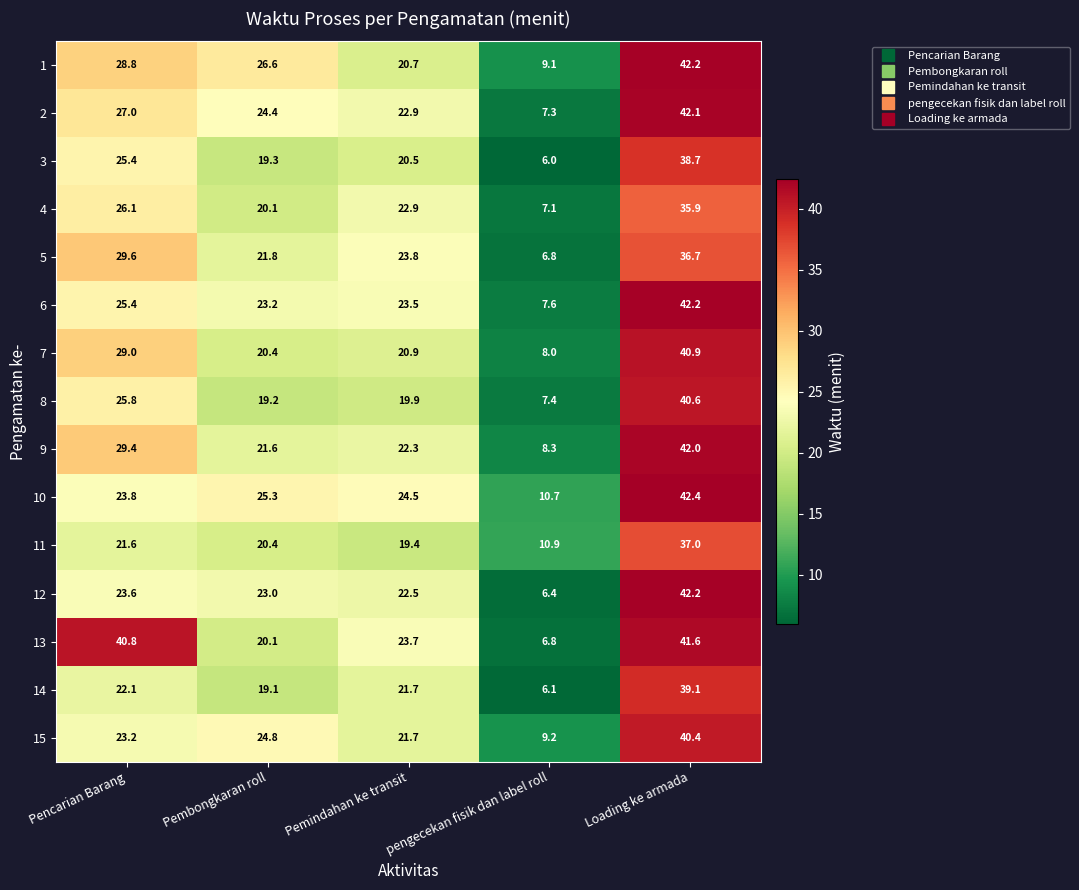

What is the difference between the maximum and minimum values in the 9 series?

33.7